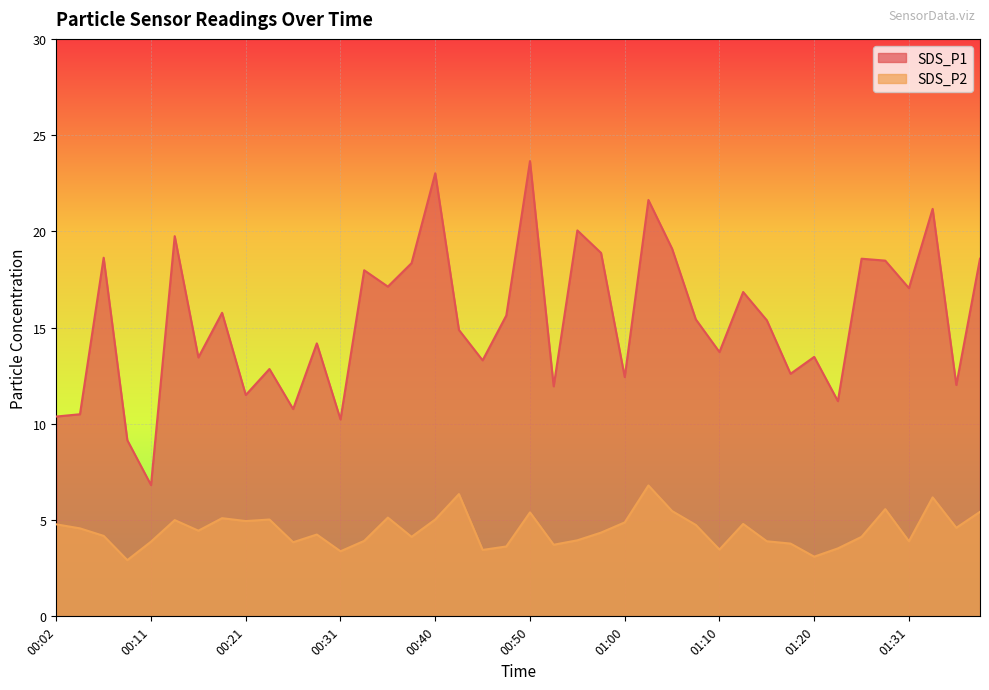

Between 00:21 and 01:08, which series saw the biggest shift?

SDS_P1